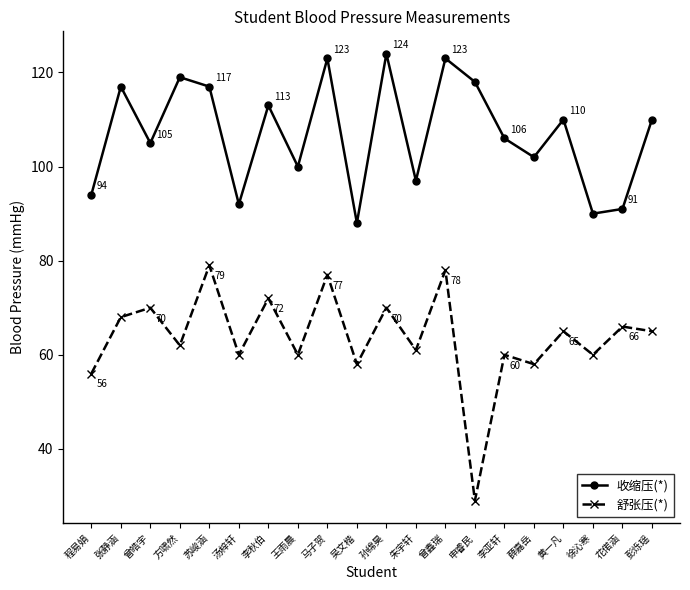

At which category does 舒张压(*) reach its first local valley?

方啸然